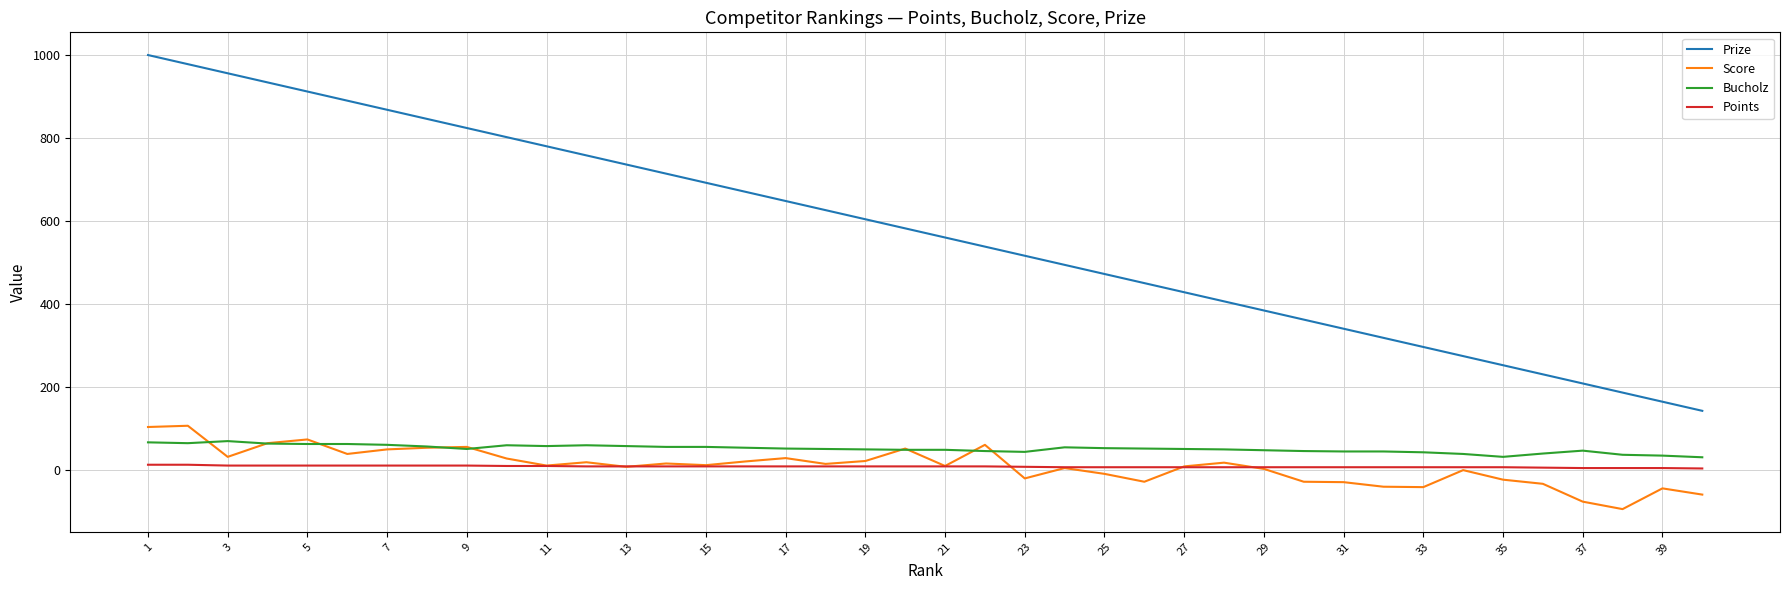

Which series has the largest total across all categories?

Prize